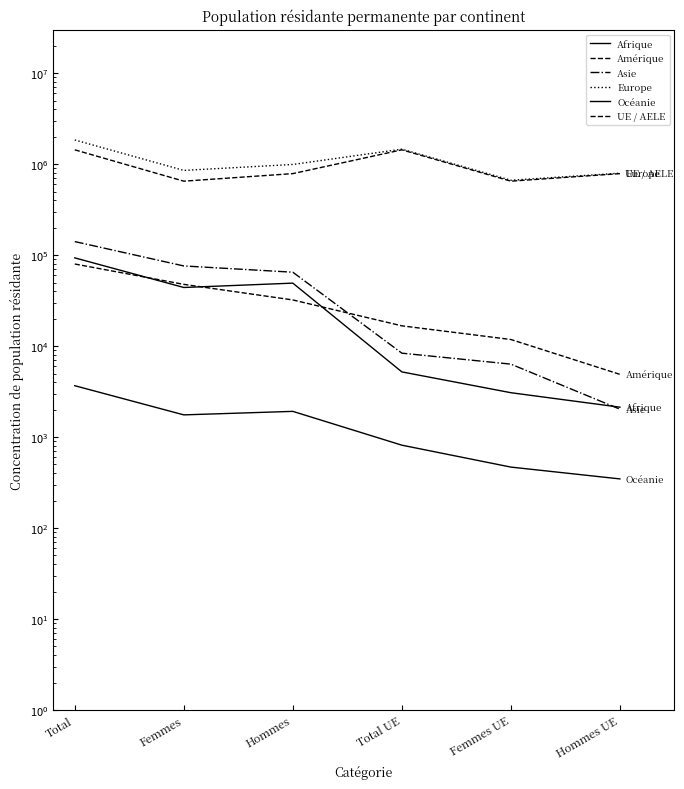

Which series has the widest spread of values?

Europe